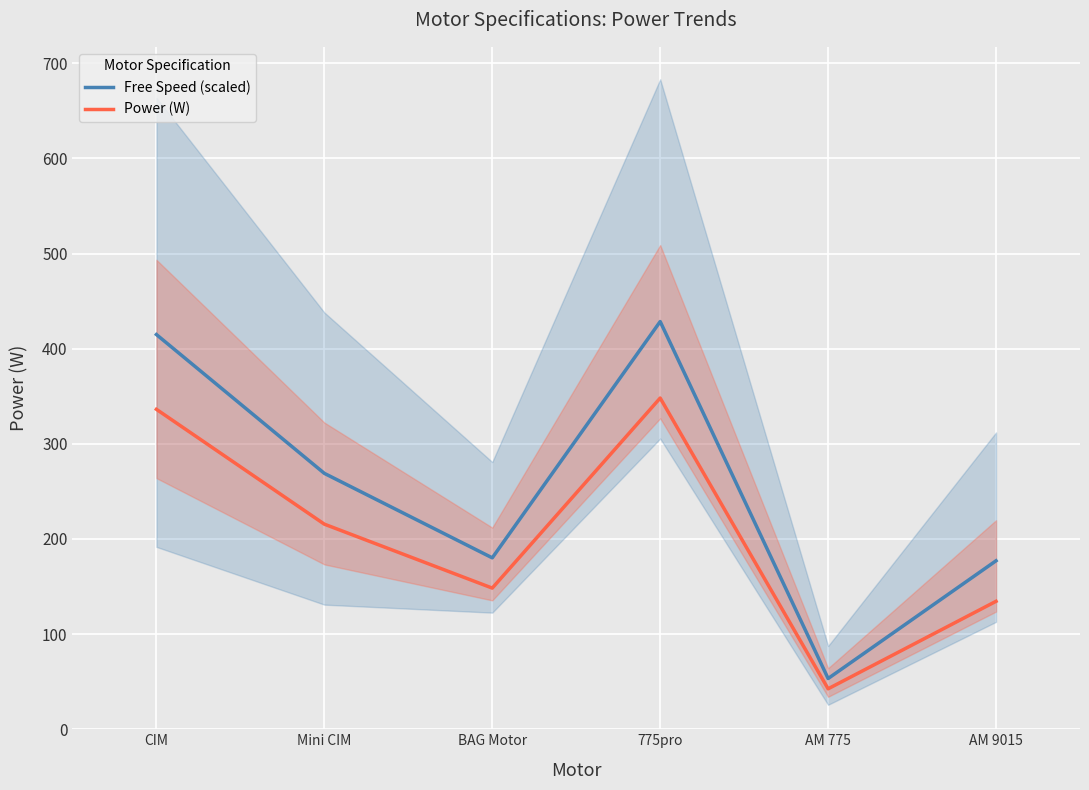

Count the number of data series in this chart.

2